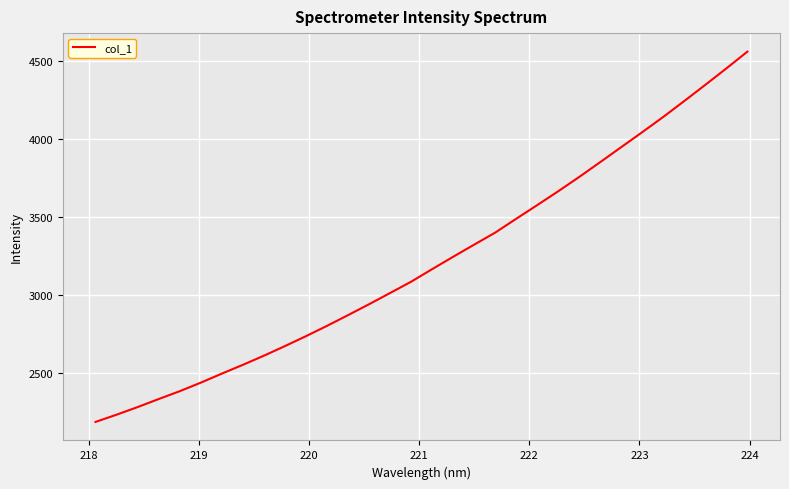

What is the difference between the maximum and minimum values?

2374.1